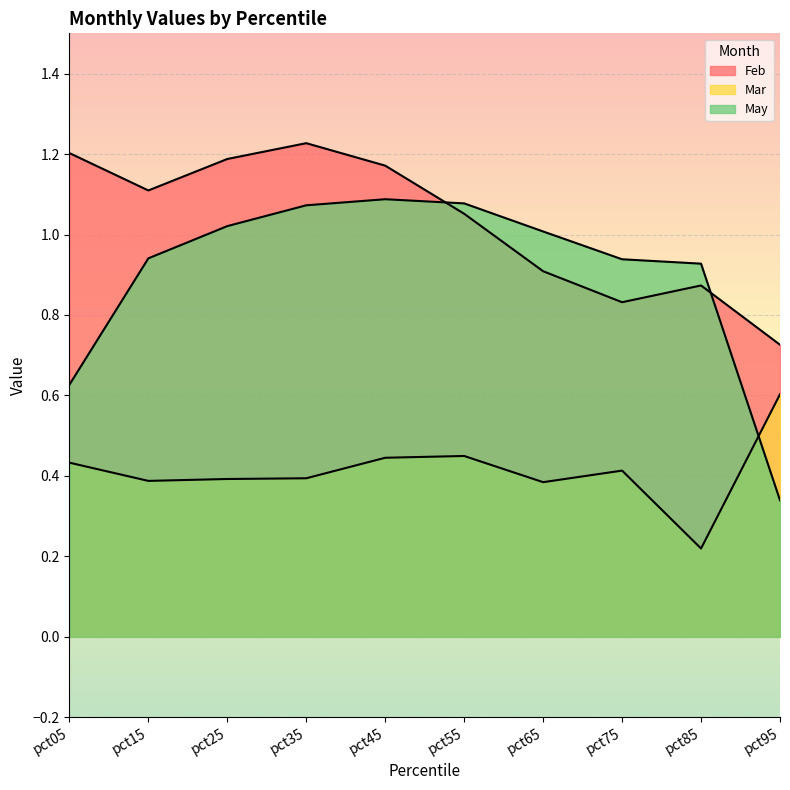

The value of May at pct75 is 0.6. True or false?

False